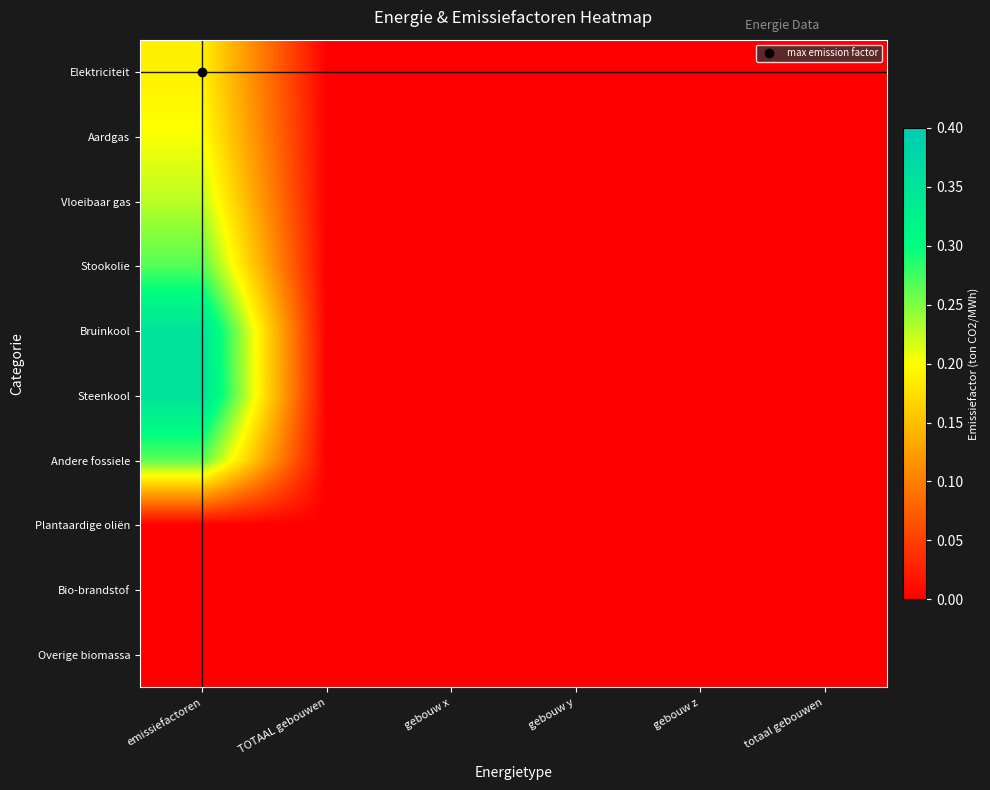

Reading right to left, extract all data points from this chart.

Elektriciteit: totaal gebouwen=0.0	gebouw z=0.0	gebouw y=0.0	gebouw x=0.0	TOTAAL gebouwen=0.0	emissiefactoren=0.2
Aardgas: totaal gebouwen=0.0	gebouw z=0.0	gebouw y=0.0	gebouw x=0.0	TOTAAL gebouwen=0.0	emissiefactoren=0.2
Vloeibaar gas: totaal gebouwen=0.0	gebouw z=0.0	gebouw y=0.0	gebouw x=0.0	TOTAAL gebouwen=0.0	emissiefactoren=0.2
Stookolie: totaal gebouwen=0.0	gebouw z=0.0	gebouw y=0.0	gebouw x=0.0	TOTAAL gebouwen=0.0	emissiefactoren=0.3
Bruinkool: totaal gebouwen=0.0	gebouw z=0.0	gebouw y=0.0	gebouw x=0.0	TOTAAL gebouwen=0.0	emissiefactoren=0.4
Steenkool: totaal gebouwen=0.0	gebouw z=0.0	gebouw y=0.0	gebouw x=0.0	TOTAAL gebouwen=0.0	emissiefactoren=0.4
Andere fossiele: totaal gebouwen=0.0	gebouw z=0.0	gebouw y=0.0	gebouw x=0.0	TOTAAL gebouwen=0.0	emissiefactoren=0.3
Plantaardige oliën: totaal gebouwen=0.0	gebouw z=0.0	gebouw y=0.0	gebouw x=0.0	TOTAAL gebouwen=0.0	emissiefactoren=0.0
Bio-brandstof: totaal gebouwen=0.0	gebouw z=0.0	gebouw y=0.0	gebouw x=0.0	TOTAAL gebouwen=0.0	emissiefactoren=0.0
Overige biomassa: totaal gebouwen=0.0	gebouw z=0.0	gebouw y=0.0	gebouw x=0.0	TOTAAL gebouwen=0.0	emissiefactoren=0.0